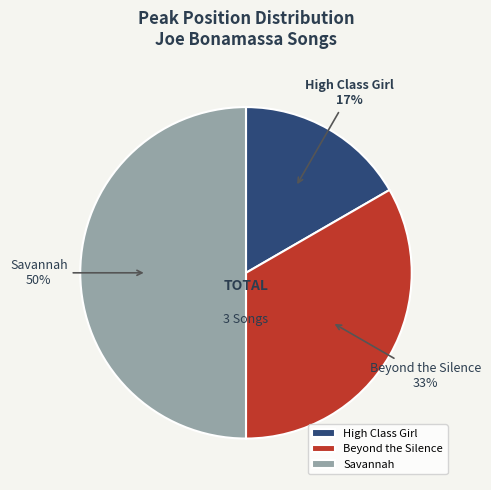

Does Beyond the Silence account for over 50% of the chart?

No